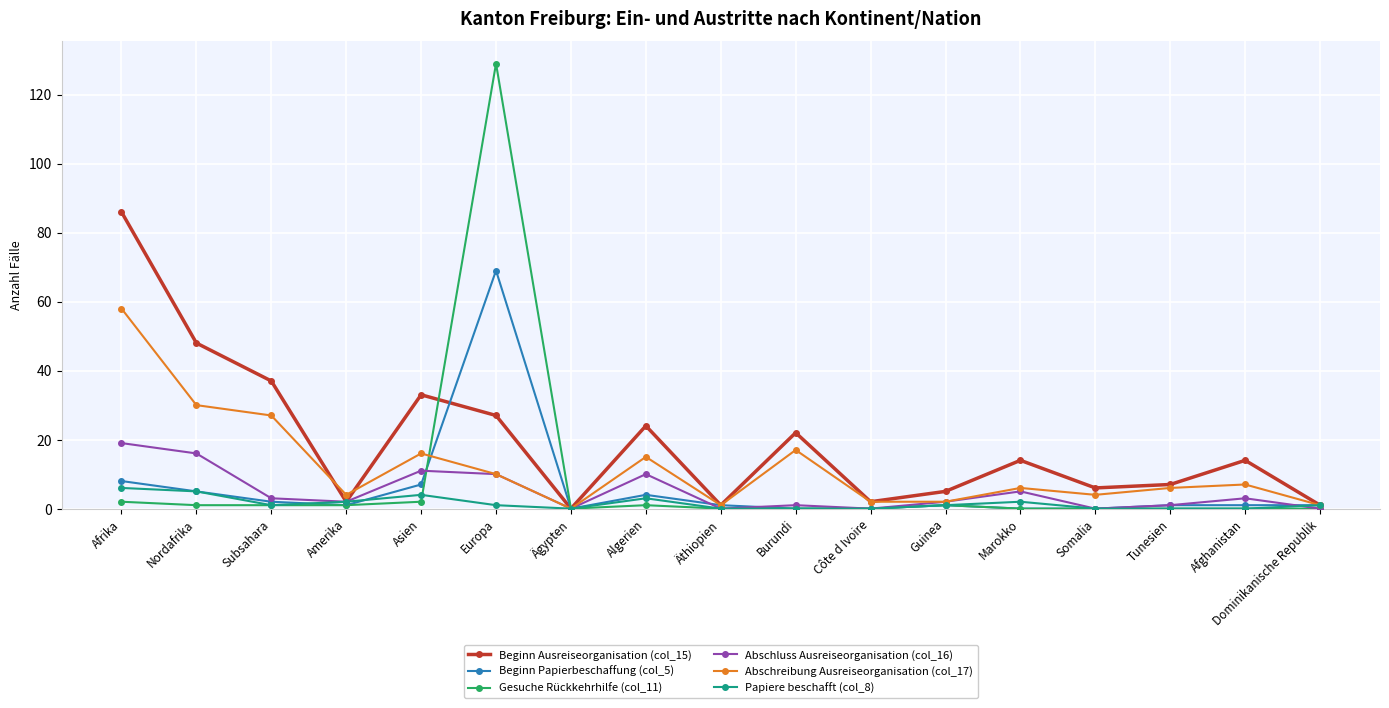

Is it true that Abschluss Ausreiseorganisation (col_16) equals 0 at Ägypten?

True